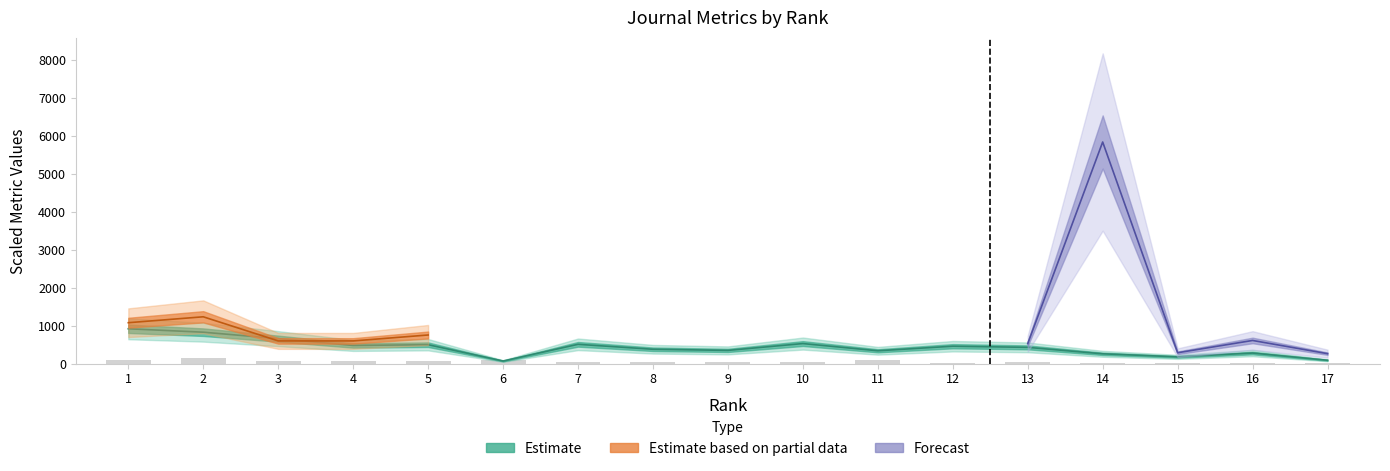

What is the sum of all H index values?

7270.0